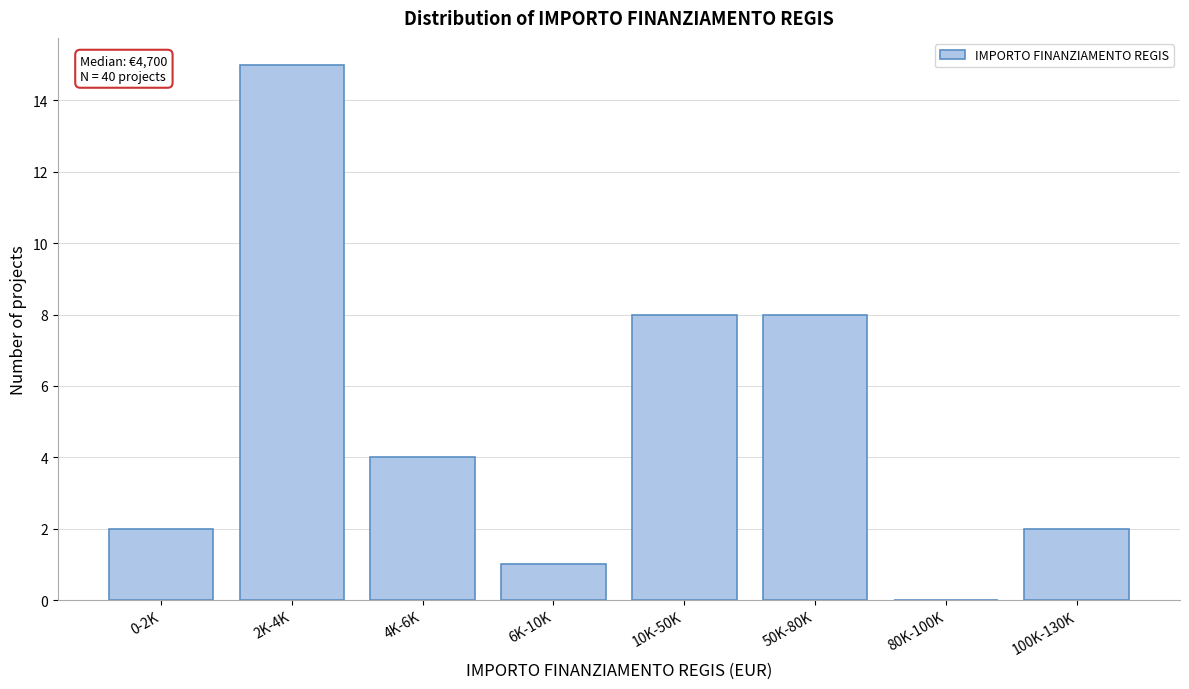

Reading right to left, extract all data points from this chart.

100K-130K=2	80K-100K=0	50K-80K=8	10K-50K=8	6K-10K=1	4K-6K=4	2K-4K=15	0-2K=2